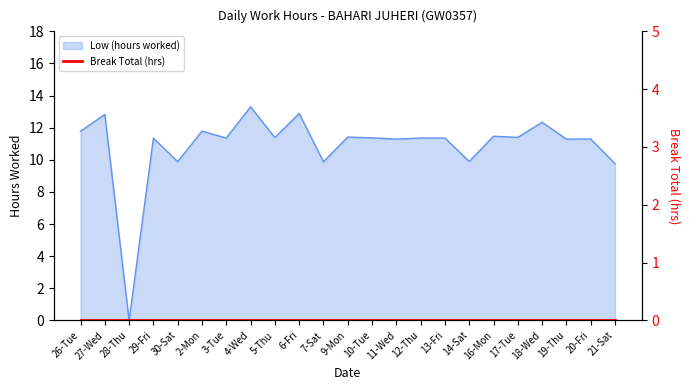

How many interior local valleys (lower than both neighbors) does the data have?

9